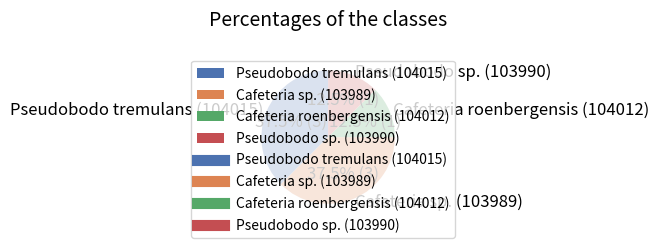

Is there any slice that represents more than half of the pie?

No